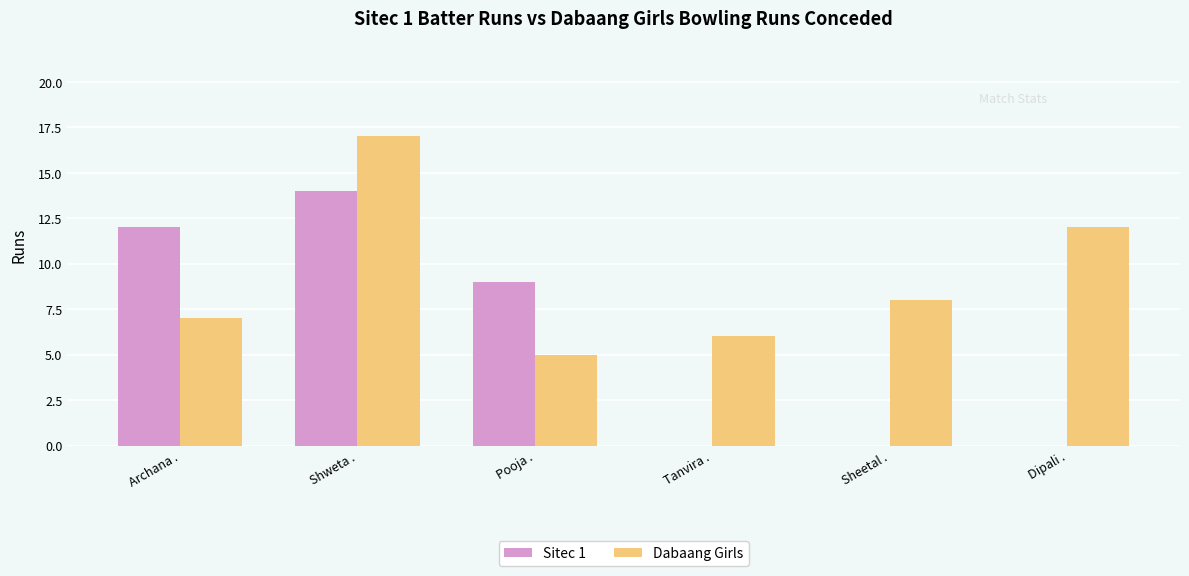

Is it true that Dabaang Girls equals 12 at Archana .?

False